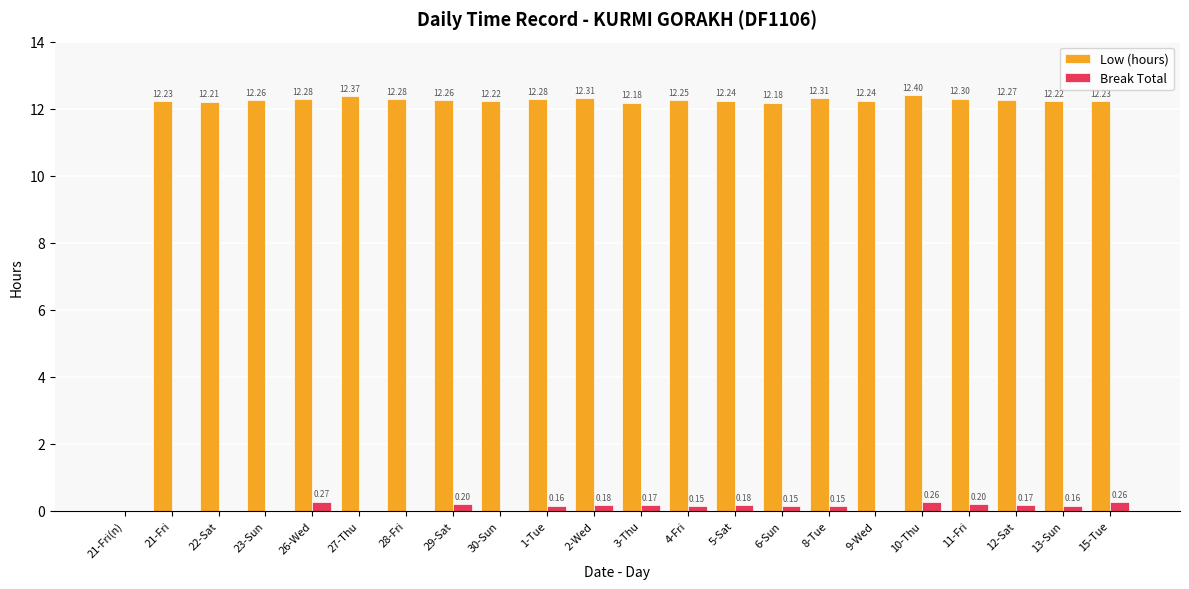

Which series changed the most between 26-Wed and 28-Fri?

Break Total